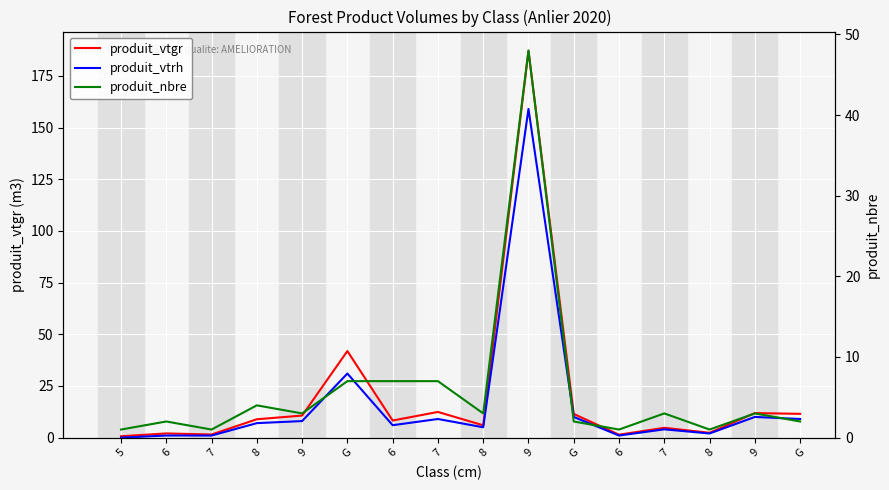

What is the value of the produit_vtrh point at the 2nd from the left?

1.0